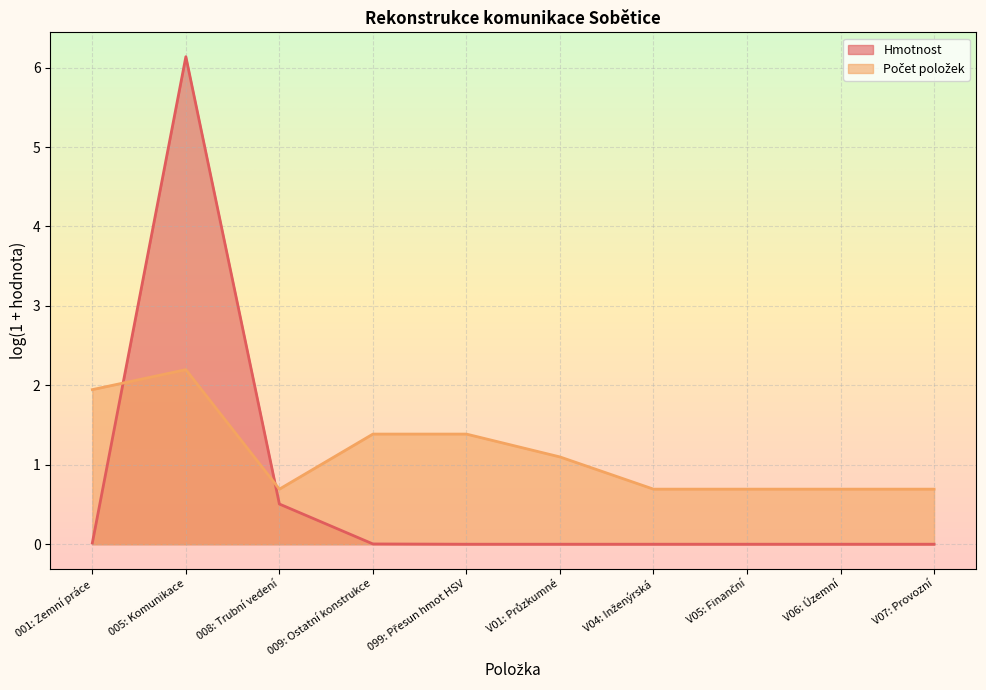

Which series has the largest range (max minus min)?

Hmotnost